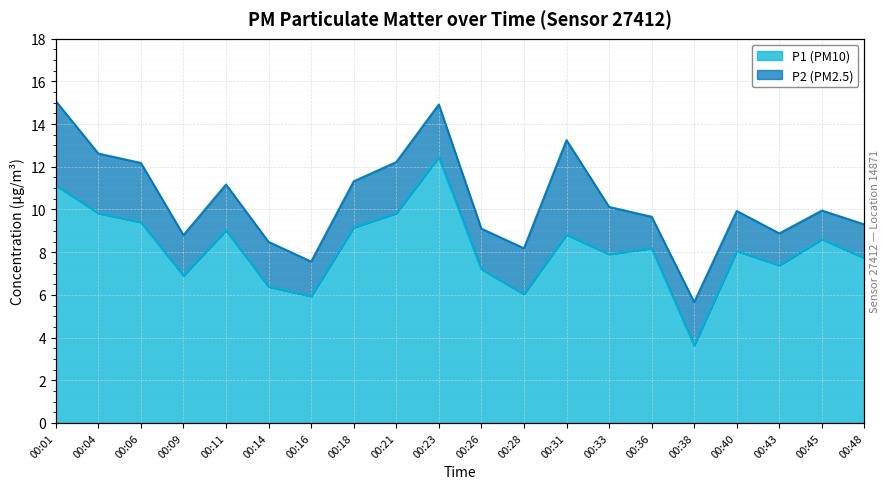

True or false: the data shows 5.3 at 00:33.

False